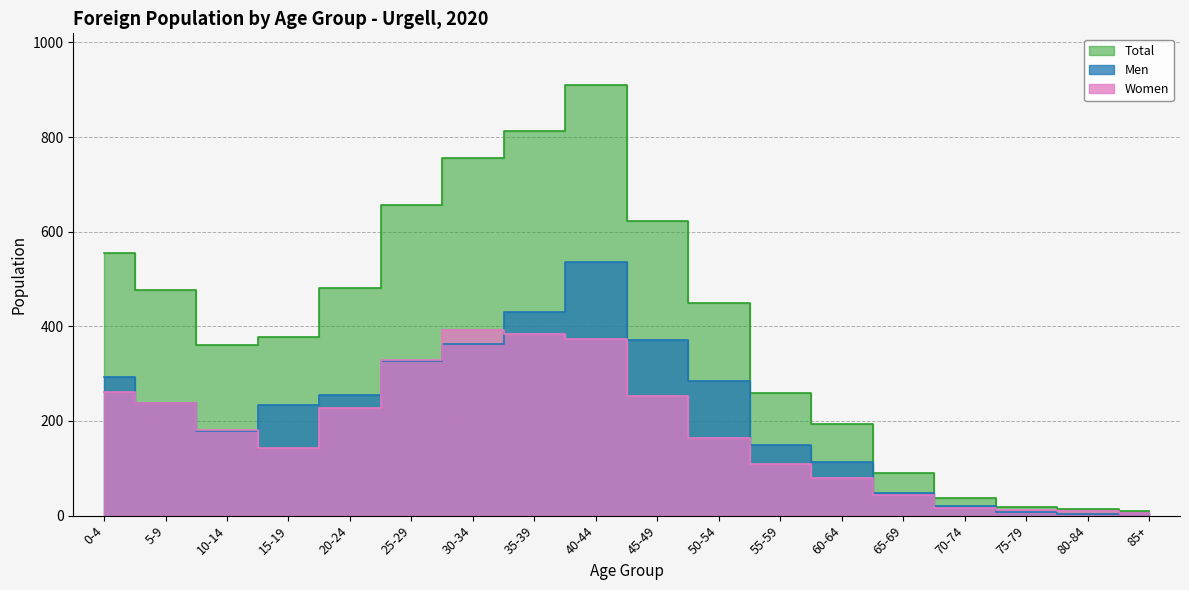

What is the difference between the highest and lowest values at 45-49?

371